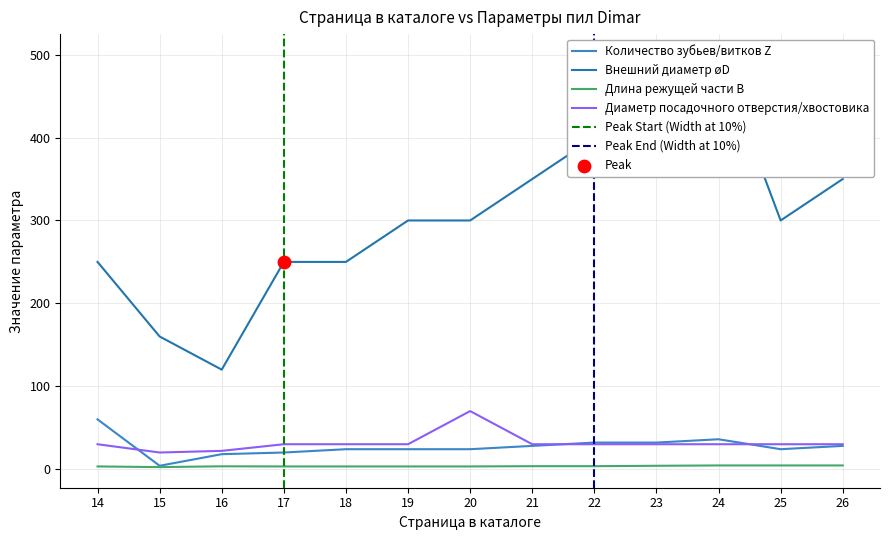

Is the value of Внешний диаметр øD at 24 greater than the value of Диаметр посадочного отверстия/хвостовика at 23?

Yes